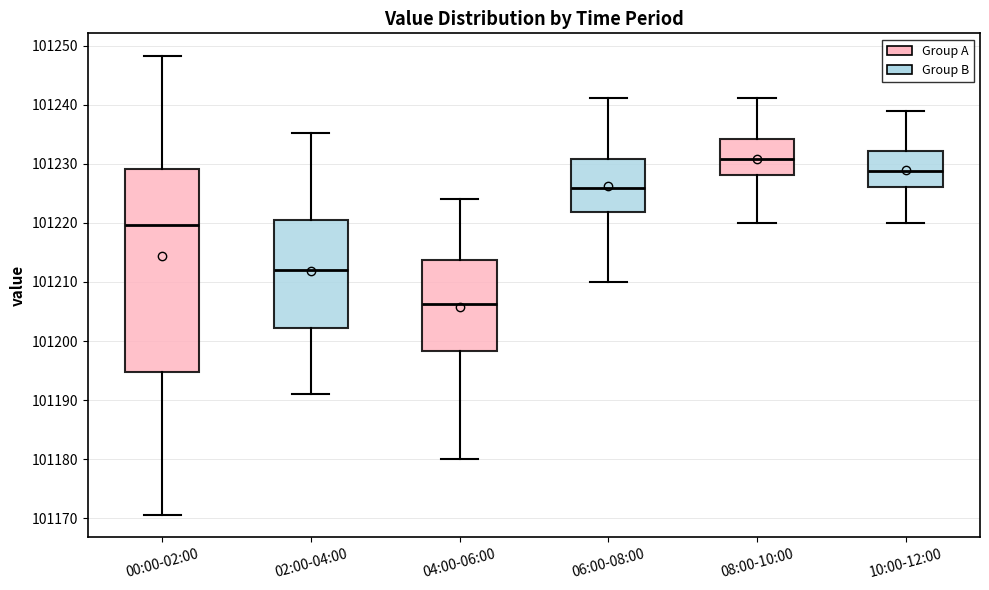

Which box is the tallest, from its lower edge to its upper edge?

00:00-02:00